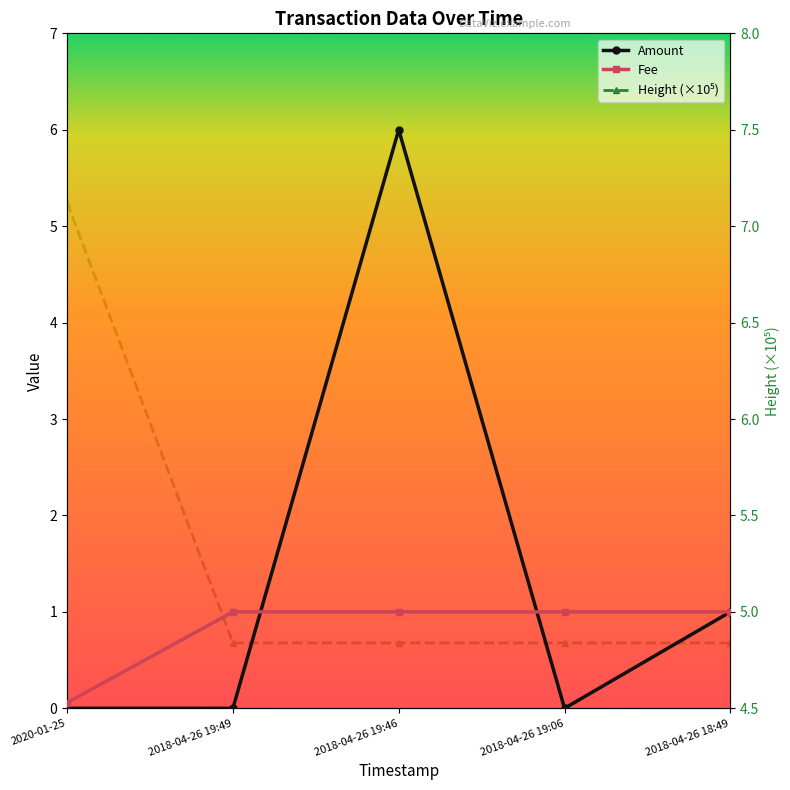

What position from the right is 2018-04-26 18:49?

1